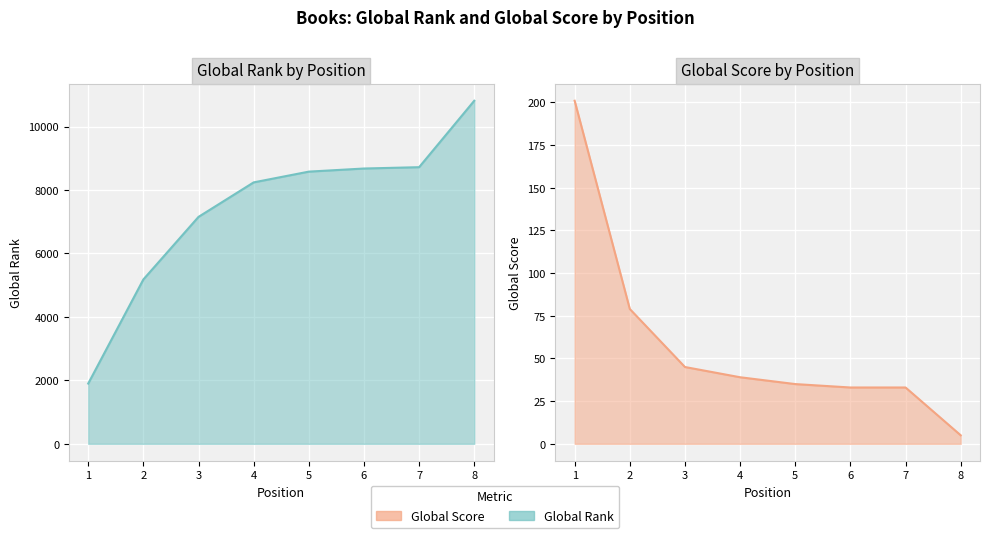

Which has a higher value, 3 or 6?

6